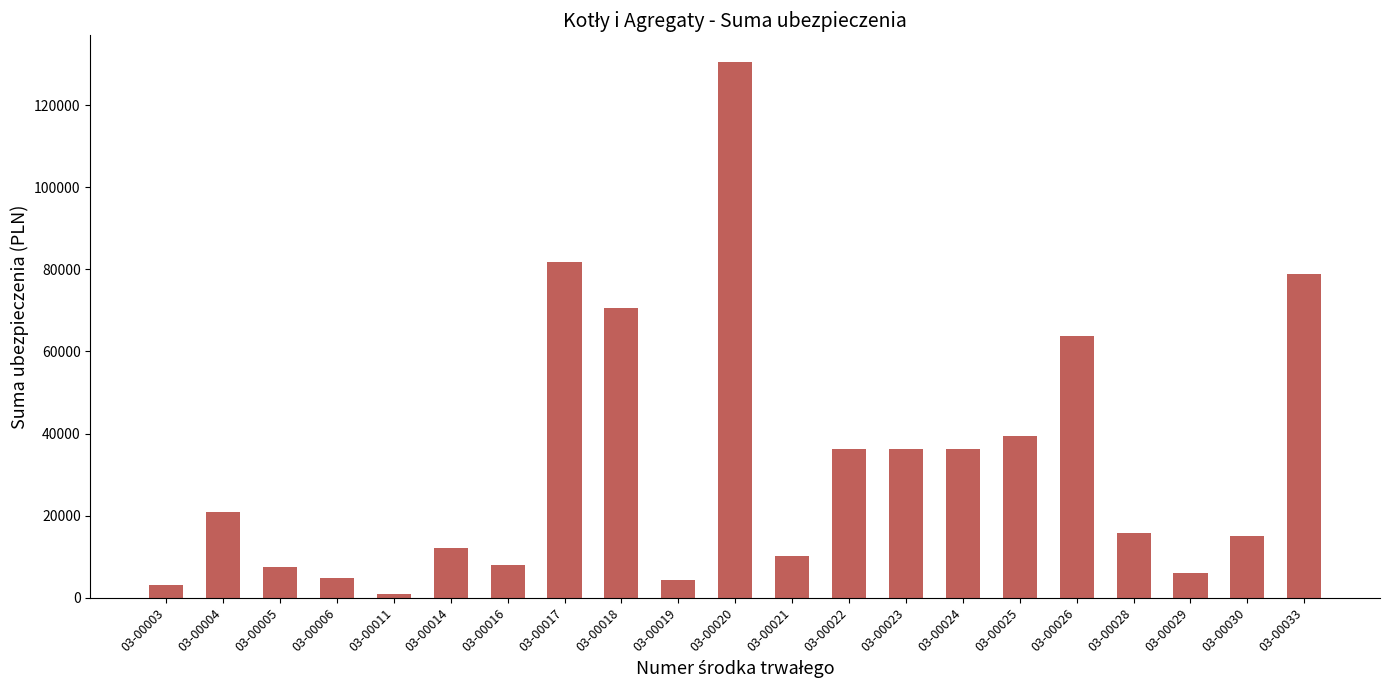

What is the difference between the values at 03-00004 and 03-00017?

60811.2